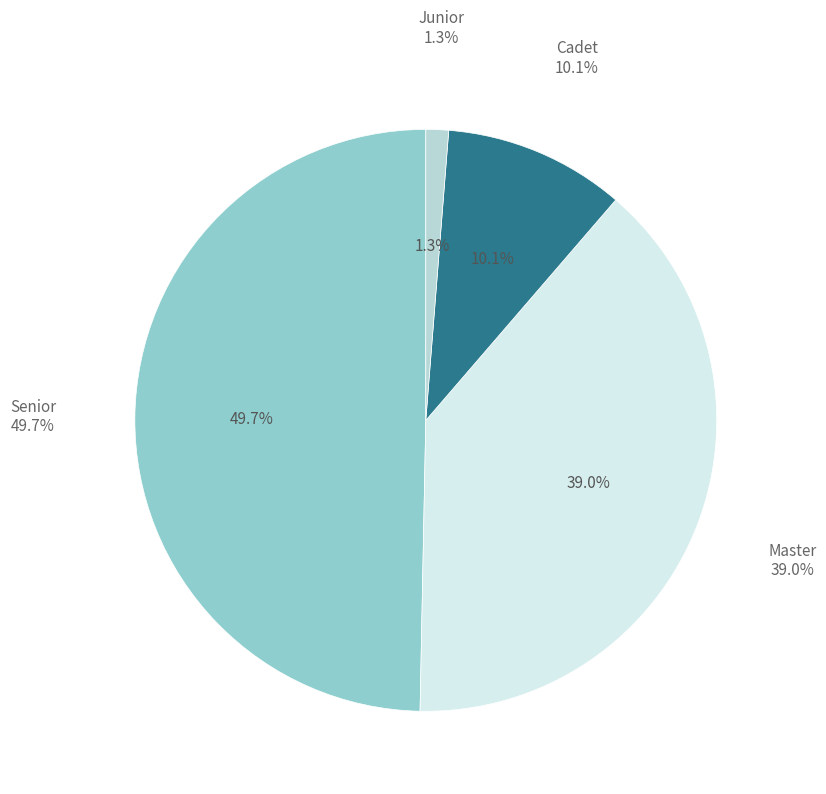

Which slice is the largest?

Senior